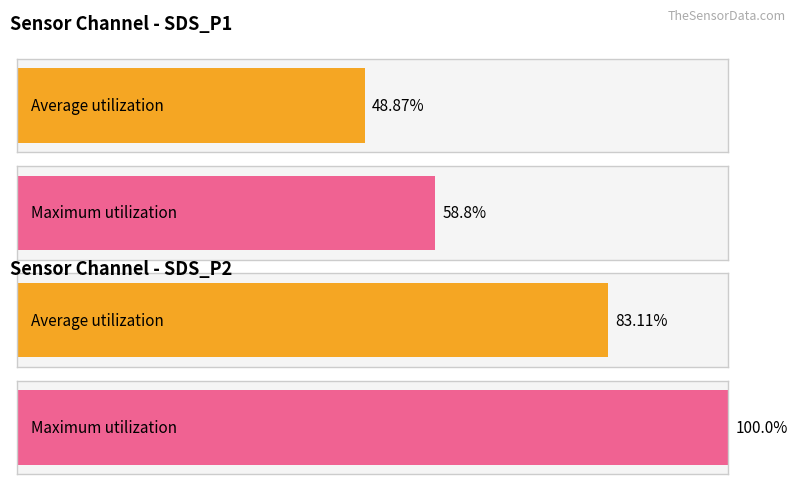

Does the chart contain stacked bars?

No